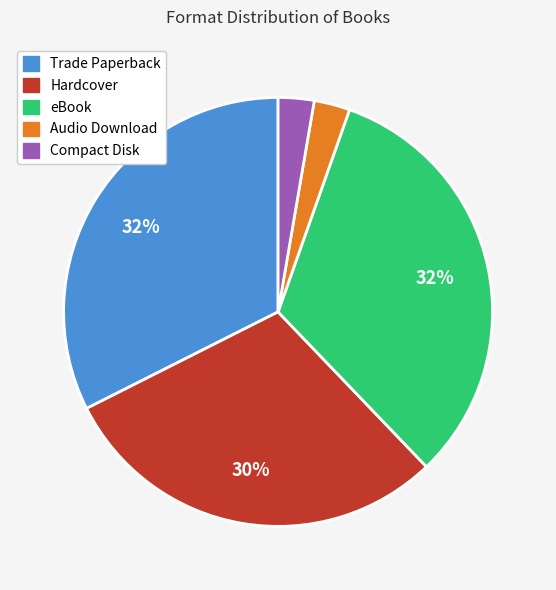

To the nearest percent, what percentage of the pie is Audio Download?

3%